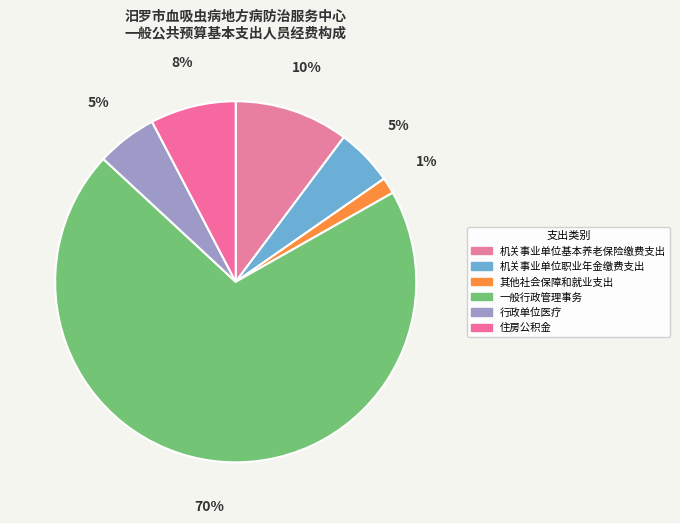

True or false: 住房公积金 accounts for 1% of the total.

False